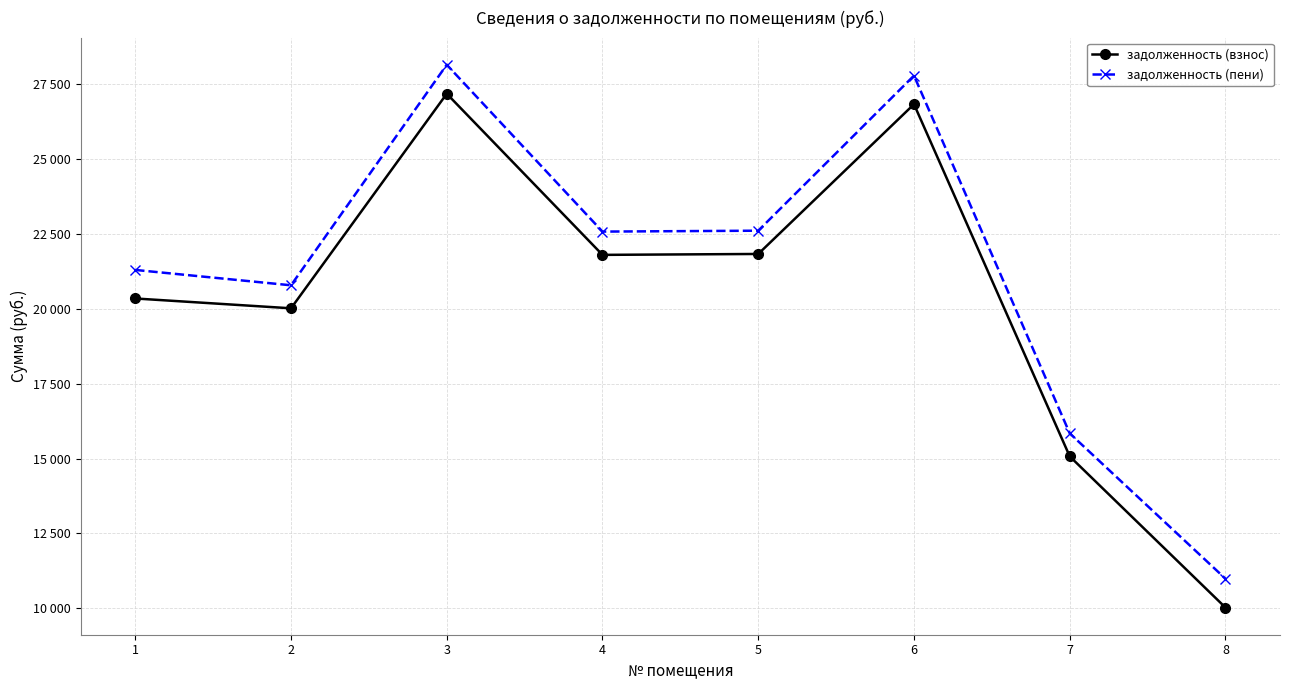

The задолженность (пени) series shows 22596.5 at 5. True or false?

True